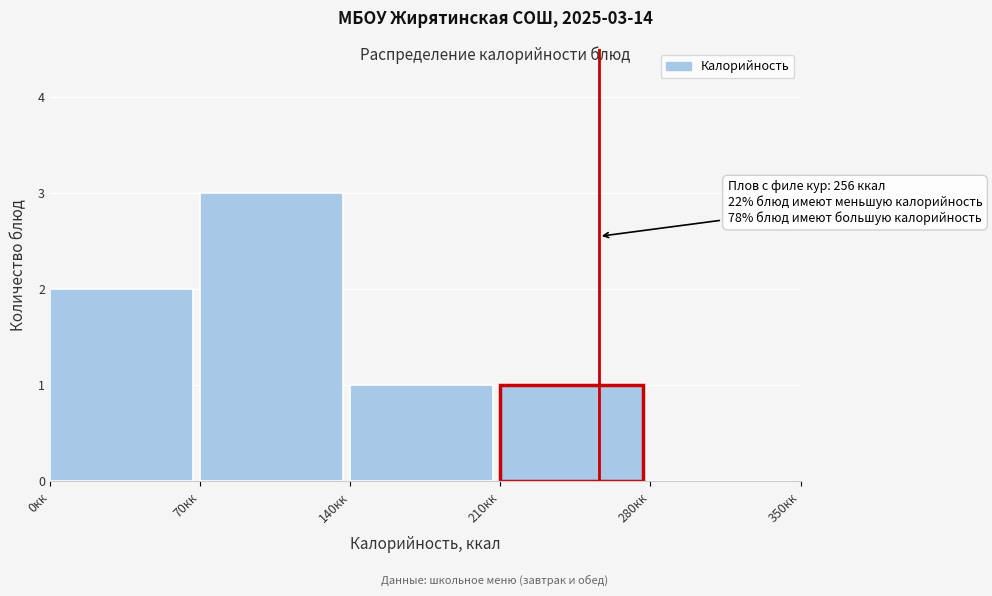

Over which range of the x-axis is the bar tallest?

70 to 140